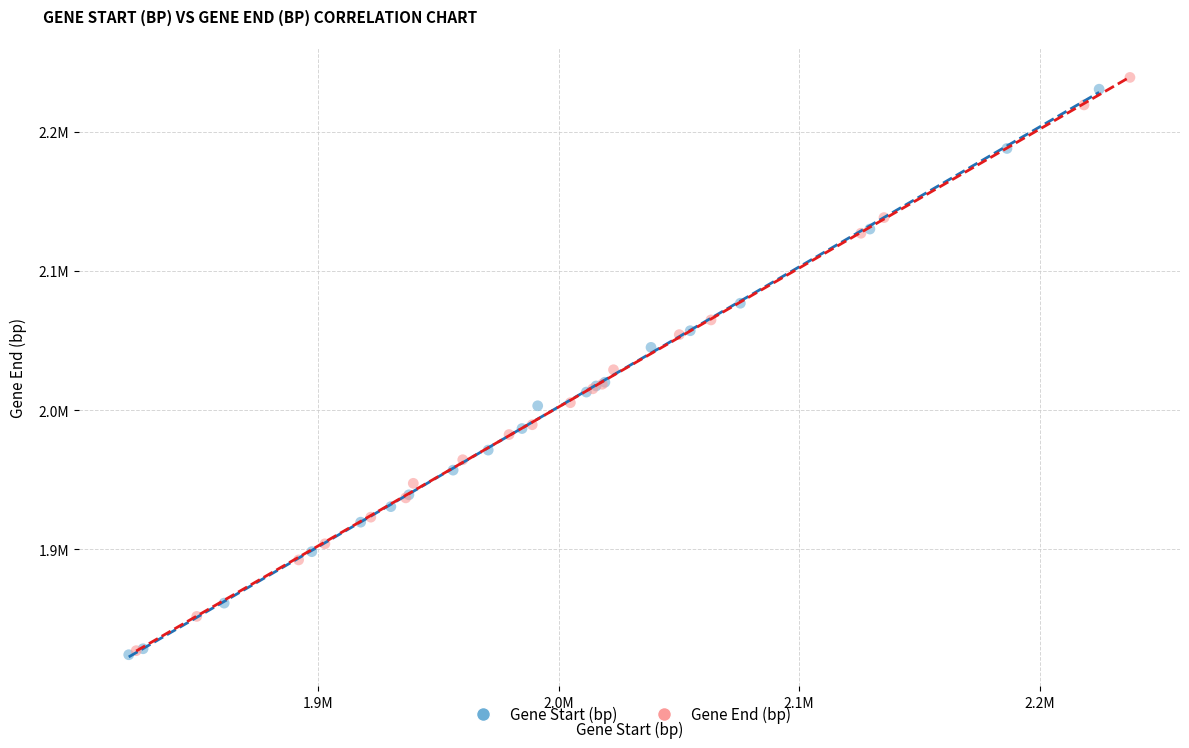

Which series reaches the maximum Y coordinate?

Gene End (bp)